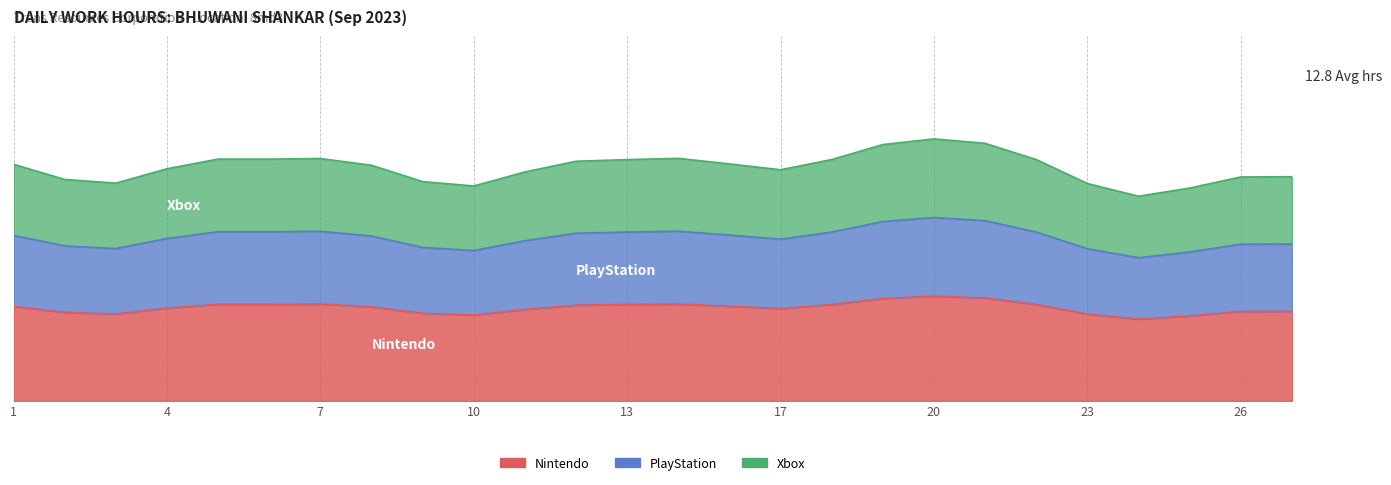

At how many categories does at least one series exceed 11?

22